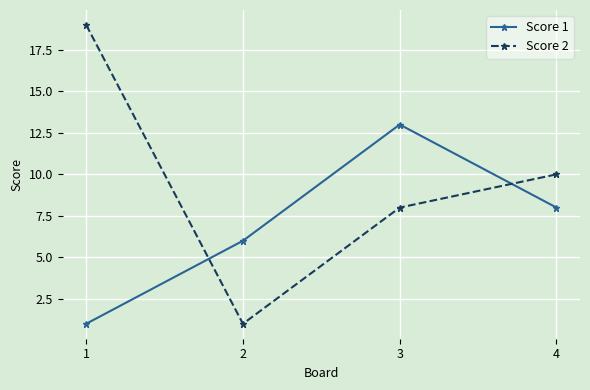

List the labels in order of Score 1 value, largest first.

3, 4, 2, 1